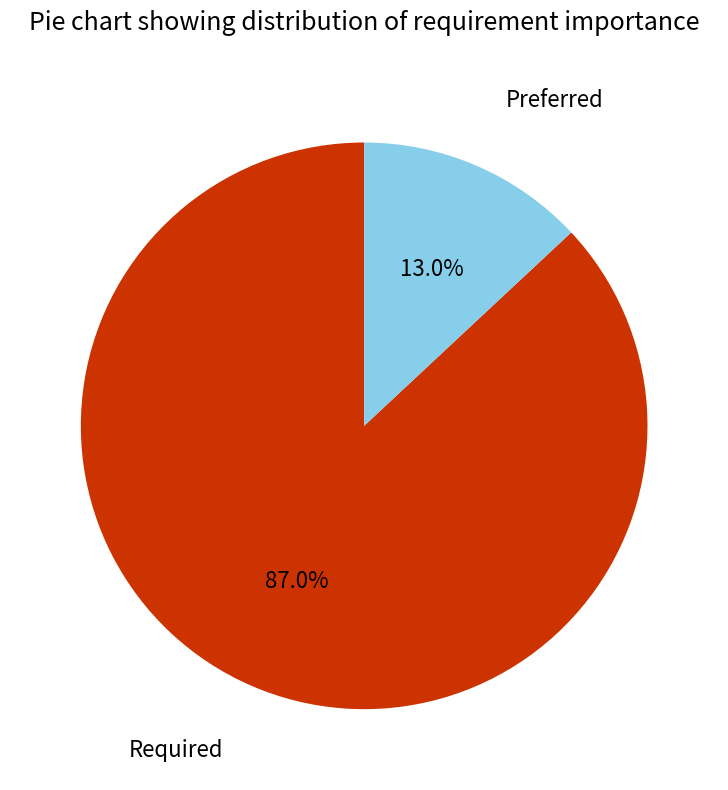

Is there a majority slice in this chart?

Yes